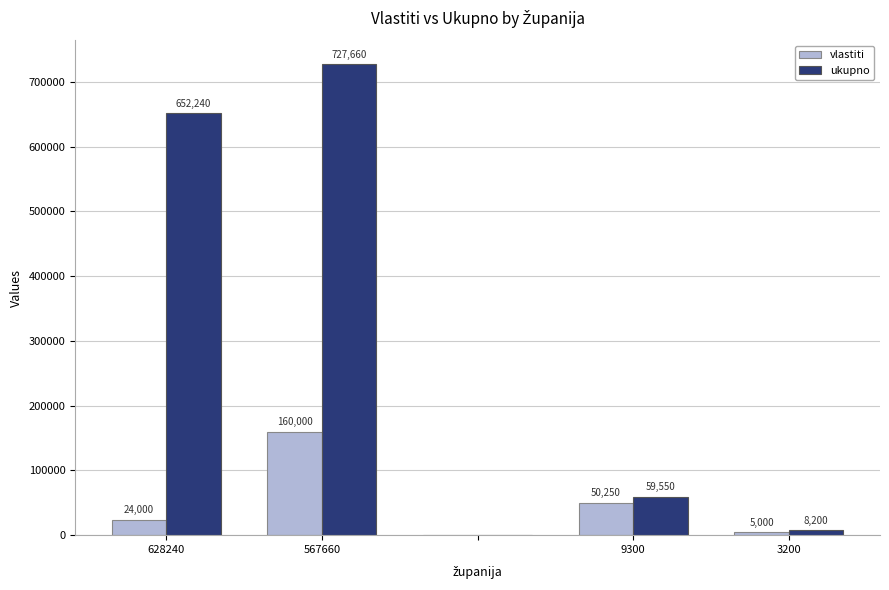

What is the sum of all ukupno values?

1447650